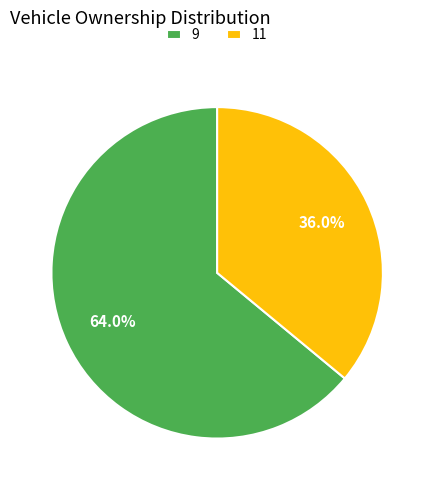

Between 9 and 11, which is larger?

9